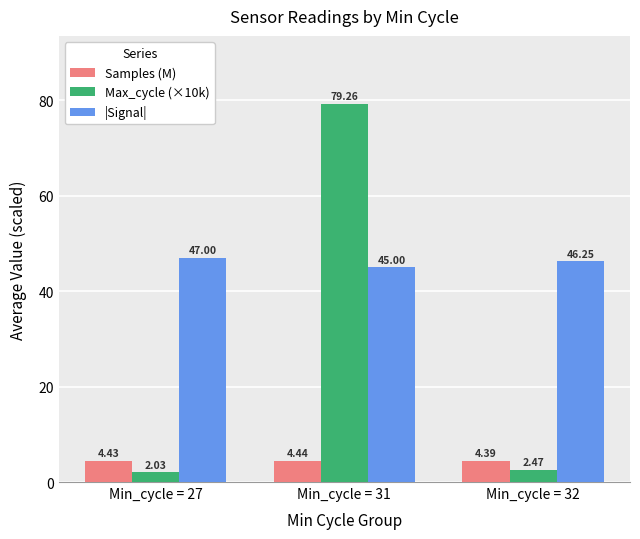

Rank the series by their maximum value, from lowest to highest.

Samples (M), |Signal|, Max_cycle (×10k)